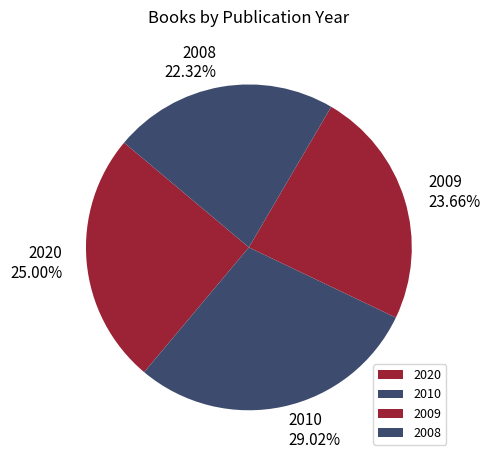

Approximately how many times larger is the value at 2010 compared to 2009?

1.2